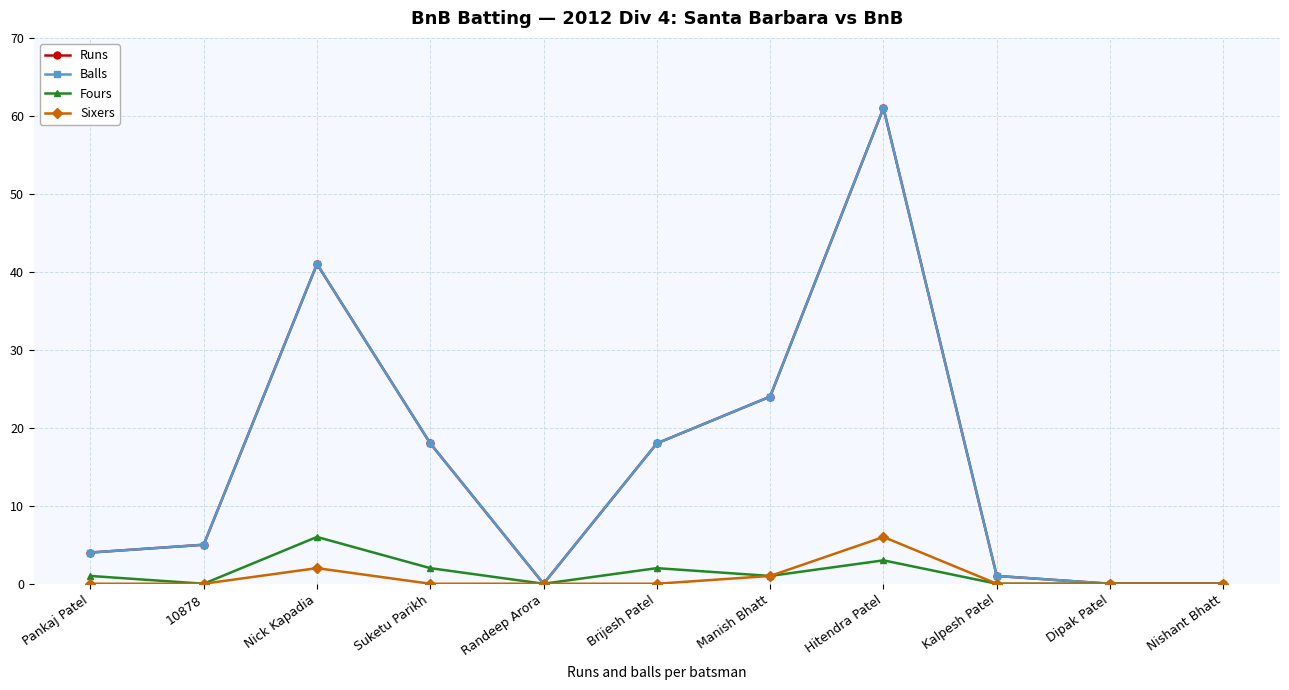

Where is Fours nearest to the value 3?

Hitendra Patel